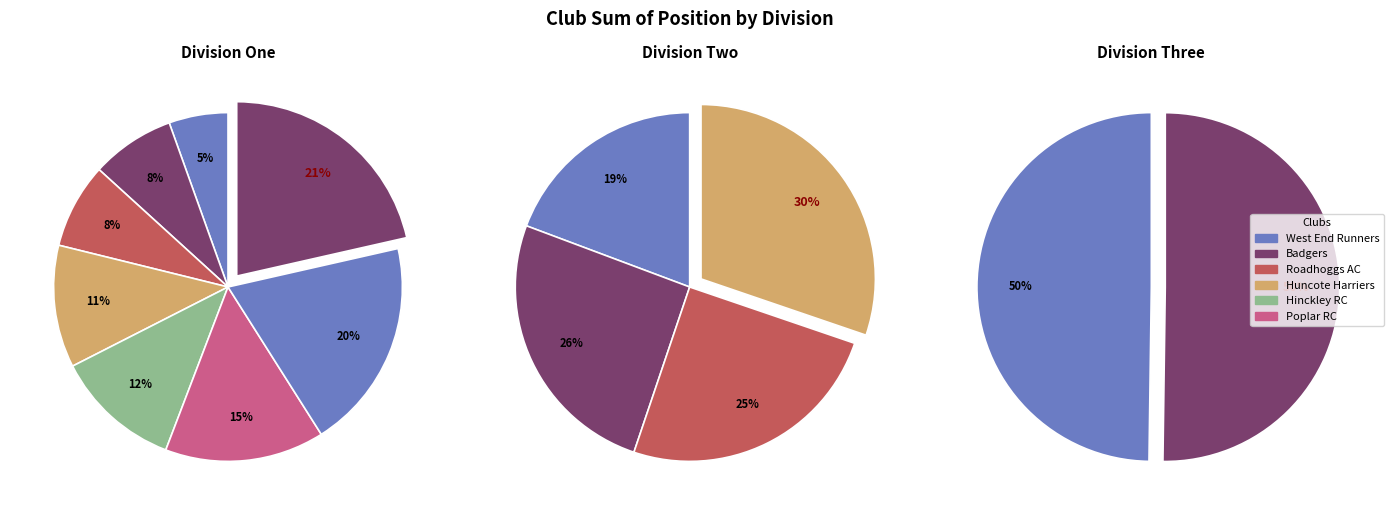

How many segments does this pie chart have?

14